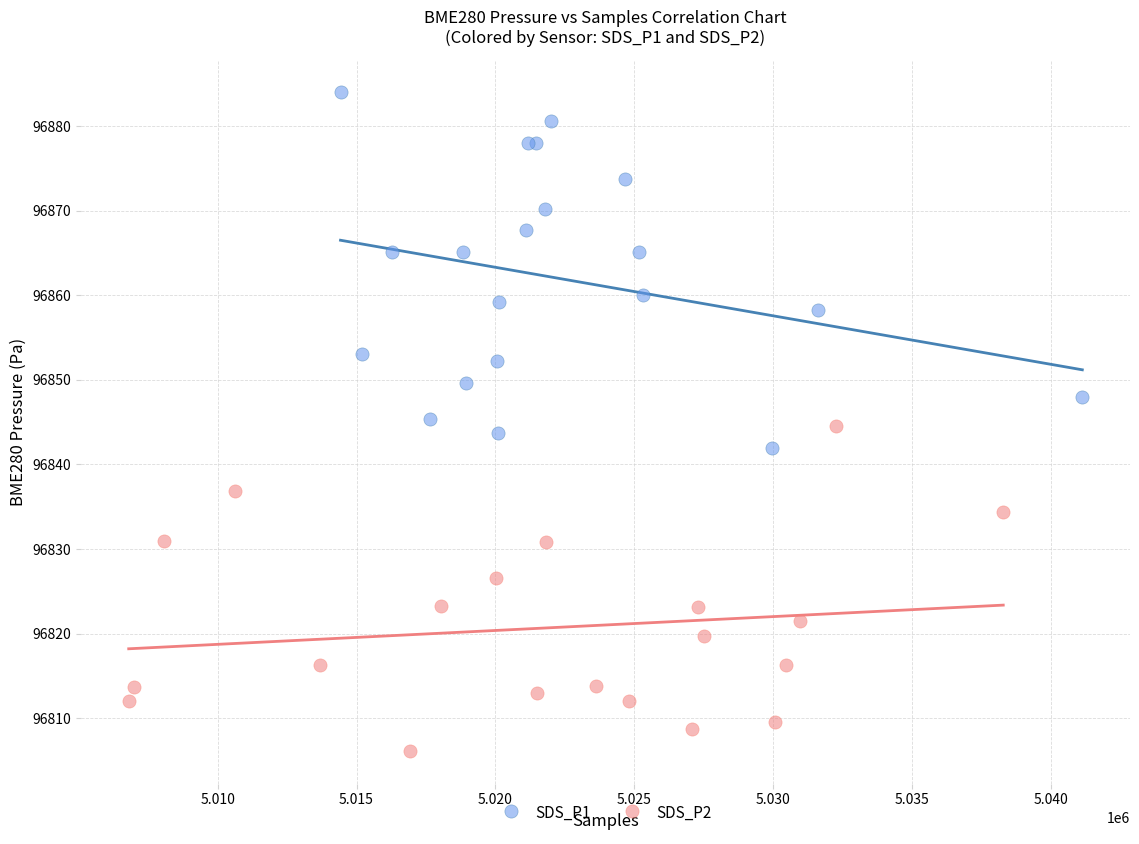

Which series has the widest spread of Y values?

SDS_P1